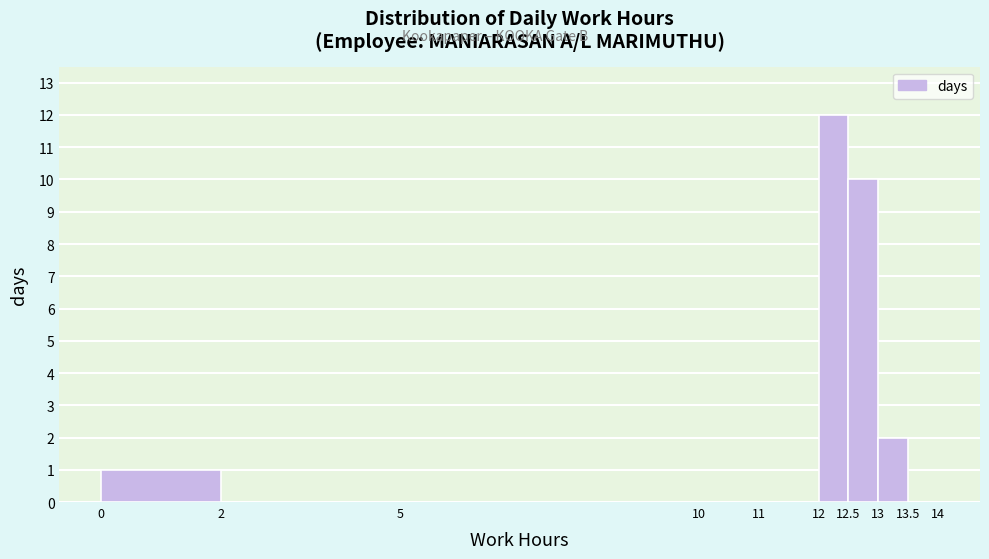

Reading left to right, list every bar in this chart as the range it spans on the x-axis followed by its height. The values are not printed on the chart, so give them approximately, as read against the axis.

0 to 2: 1
2 to 5: 0
5 to 10: 0
10 to 11: 0
11 to 12: 0
12 to 12.5: 12
12.5 to 13: 10
13 to 13.5: 2
13.5 to 14: 0